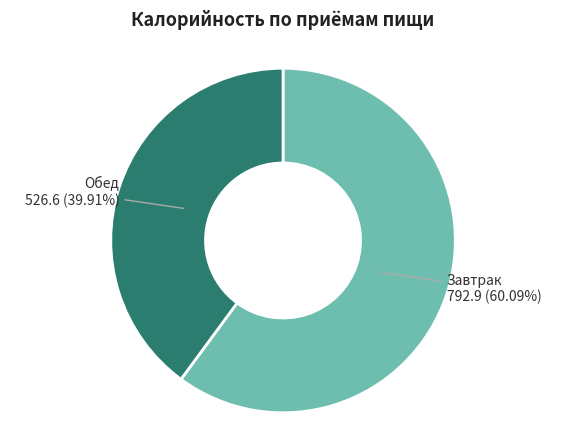

Is there any slice that represents more than half of the pie?

Yes